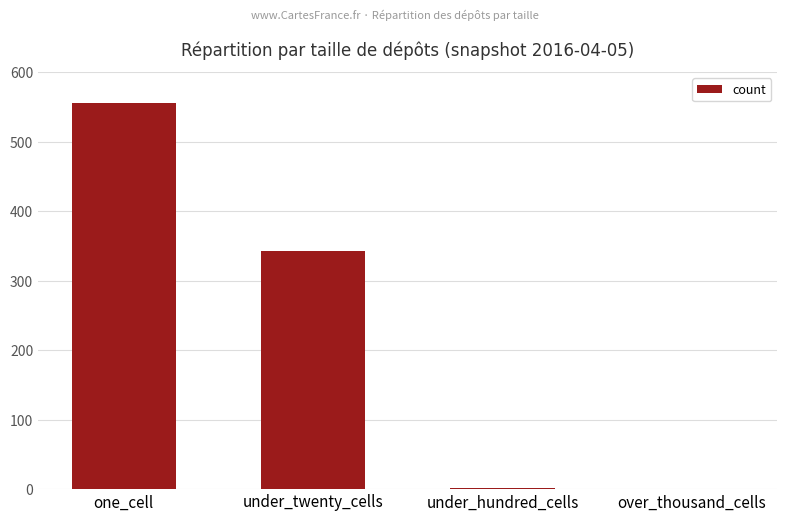

Where is the data nearest to the value 278?

under_twenty_cells